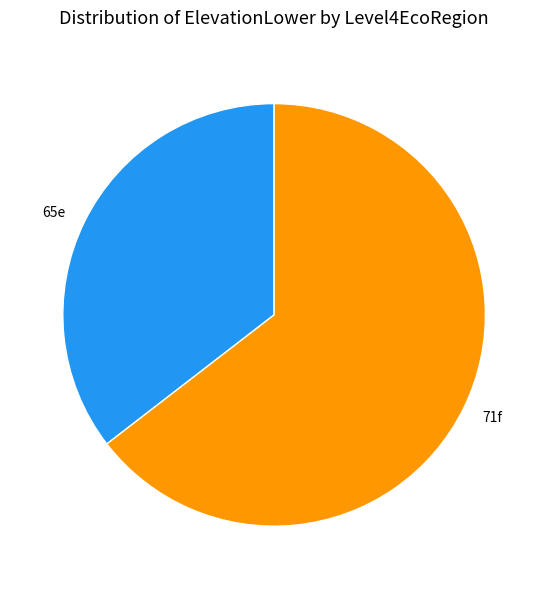

Which category has the smallest portion of the pie?

65e